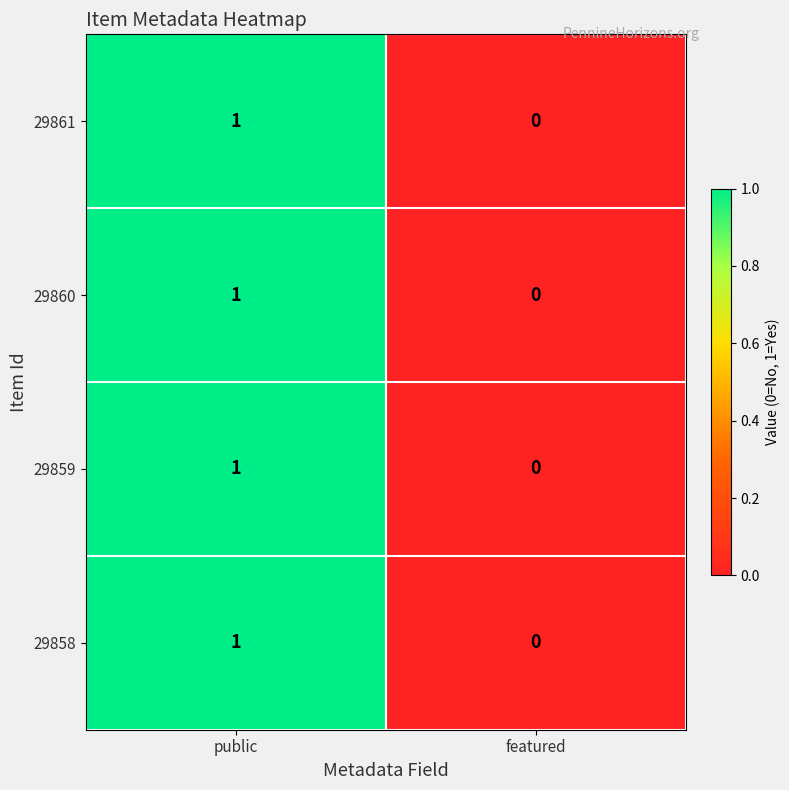

At which label does 29858 reach its minimum?

featured